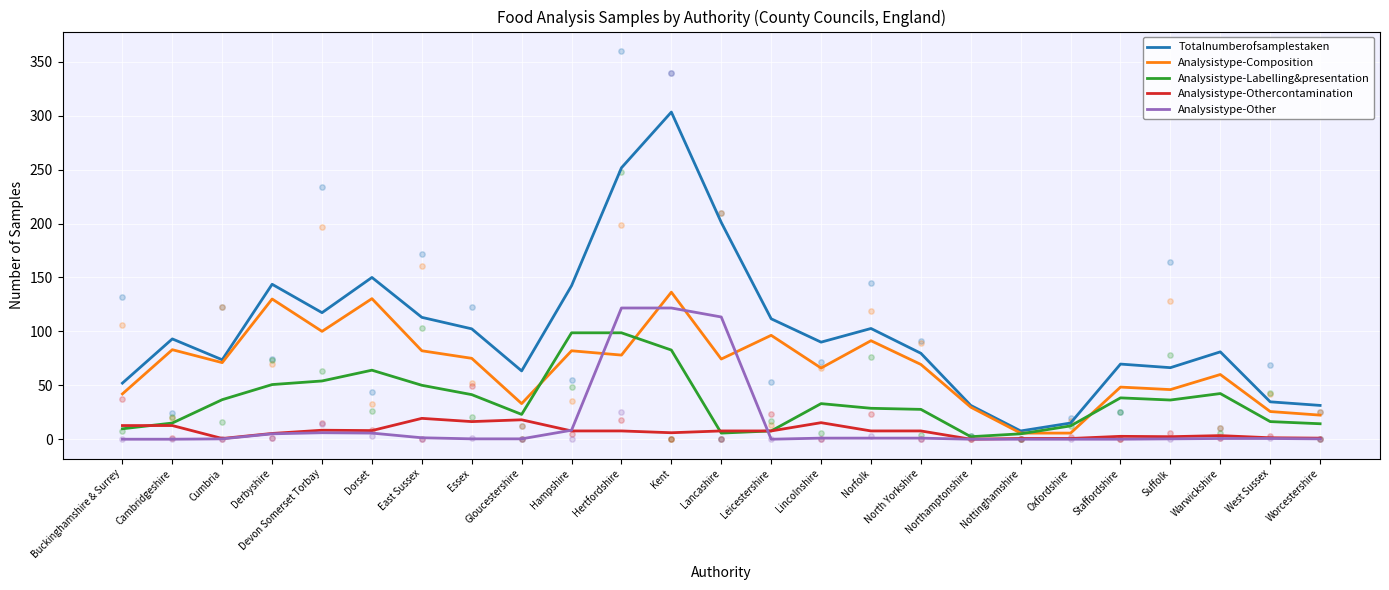

What is the total value across all series at Worcestershire?

69.3